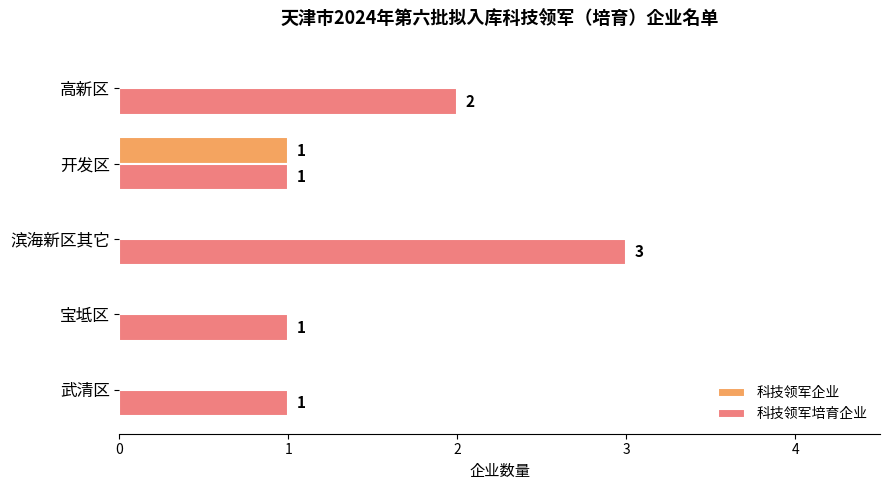

Count the 科技领军培育企业 values in the range 1 to 2.

4